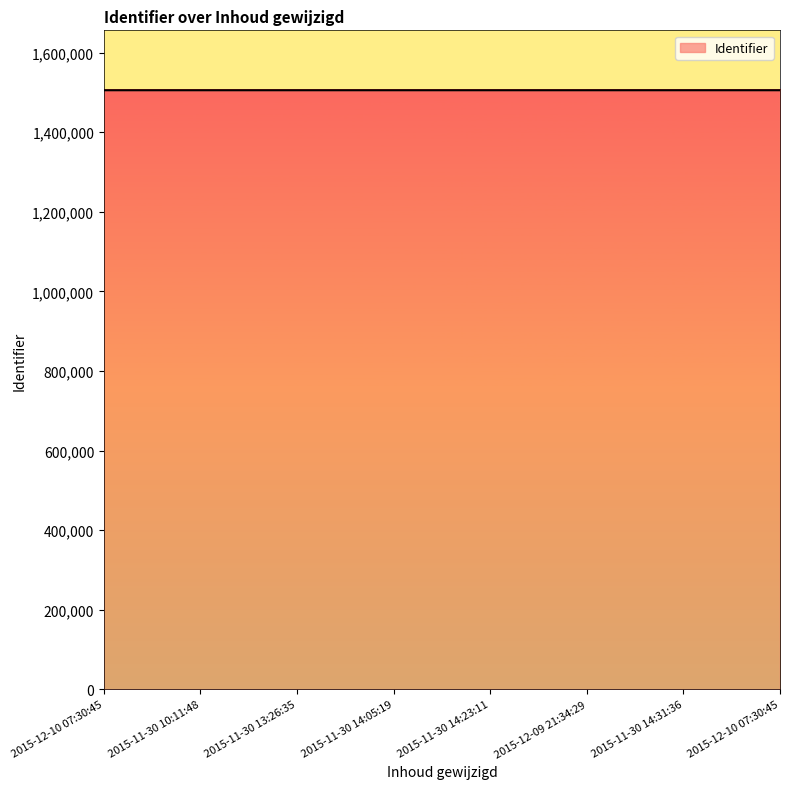

Count the number of data series in this chart.

1